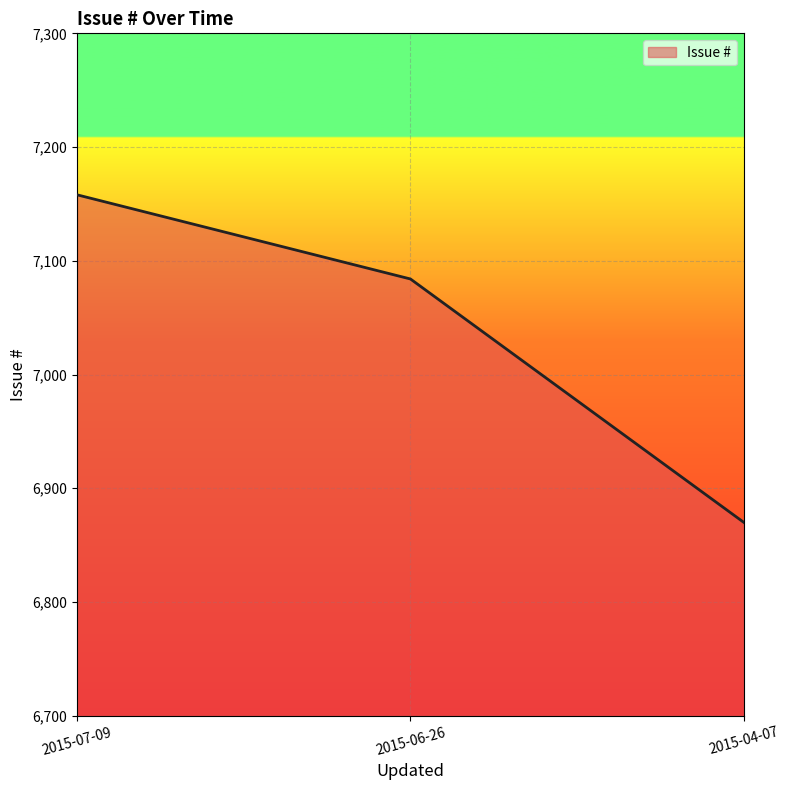

At which label is the value closest to 7014?

2015-06-26